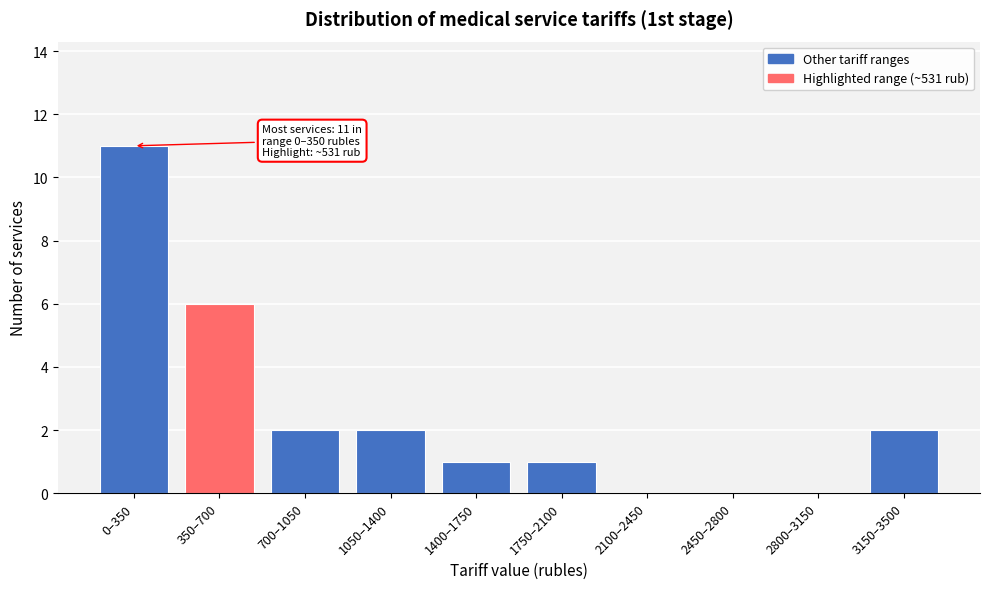

Reading left to right, extract all data points from this chart.

0–350=11	350–700=6	700–1050=2	1050–1400=2	1400–1750=1	1750–2100=1	2100–2450=0	2450–2800=0	2800–3150=0	3150–3500=2